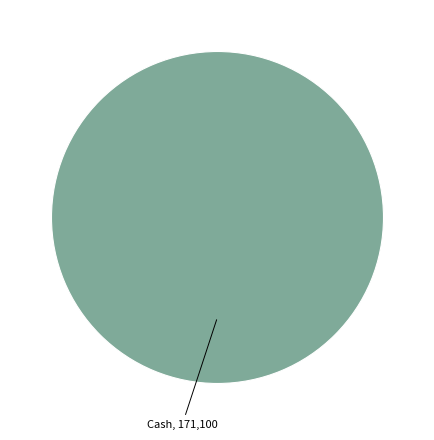

Does any single category account for the majority?

Yes